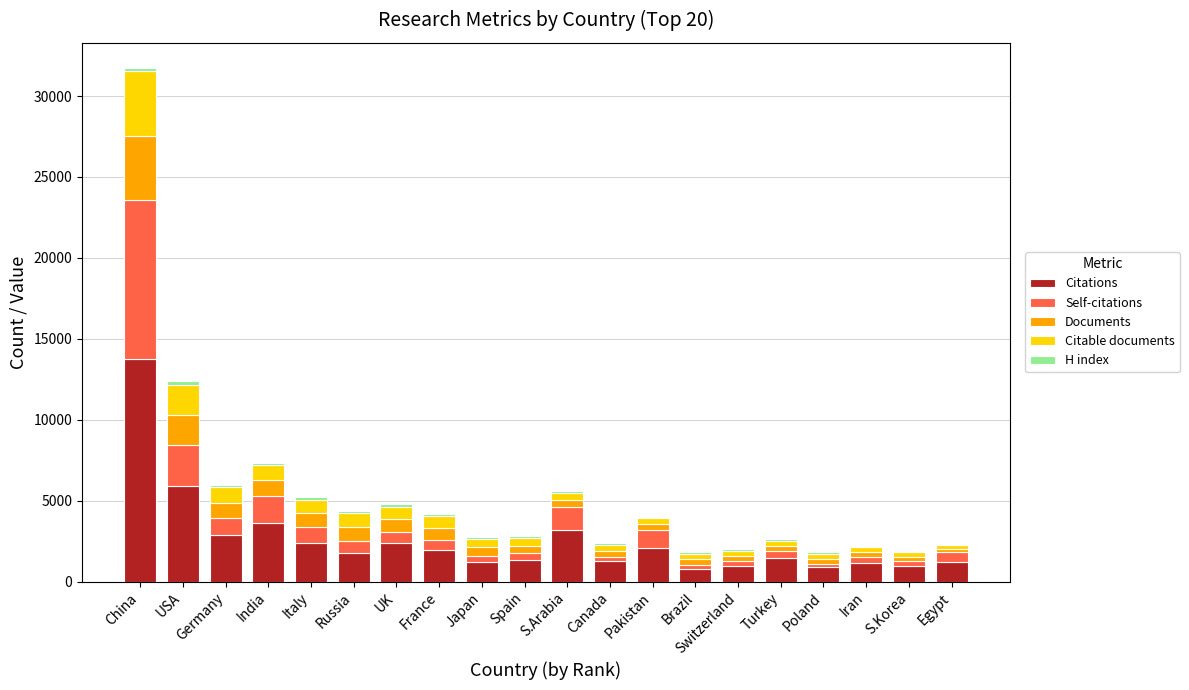

What is the total value across all series at China?

31701